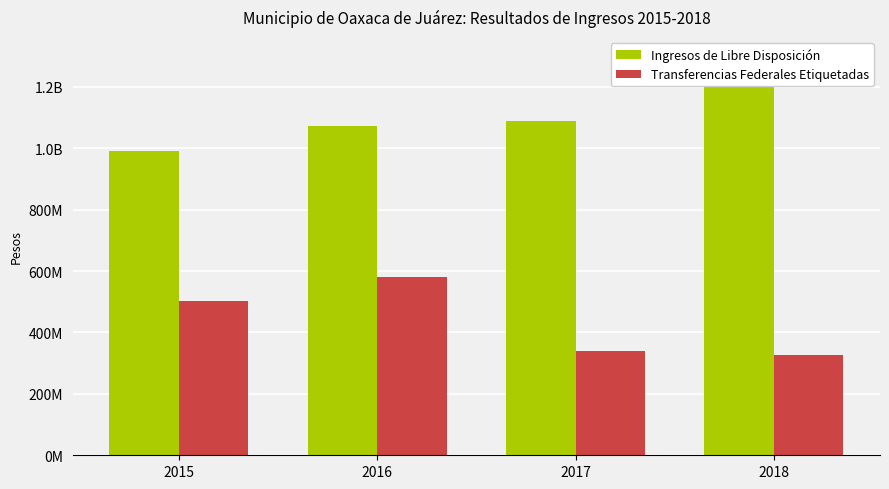

Where does the Transferencias Federales Etiquetadas series first go above 502495880?

2015